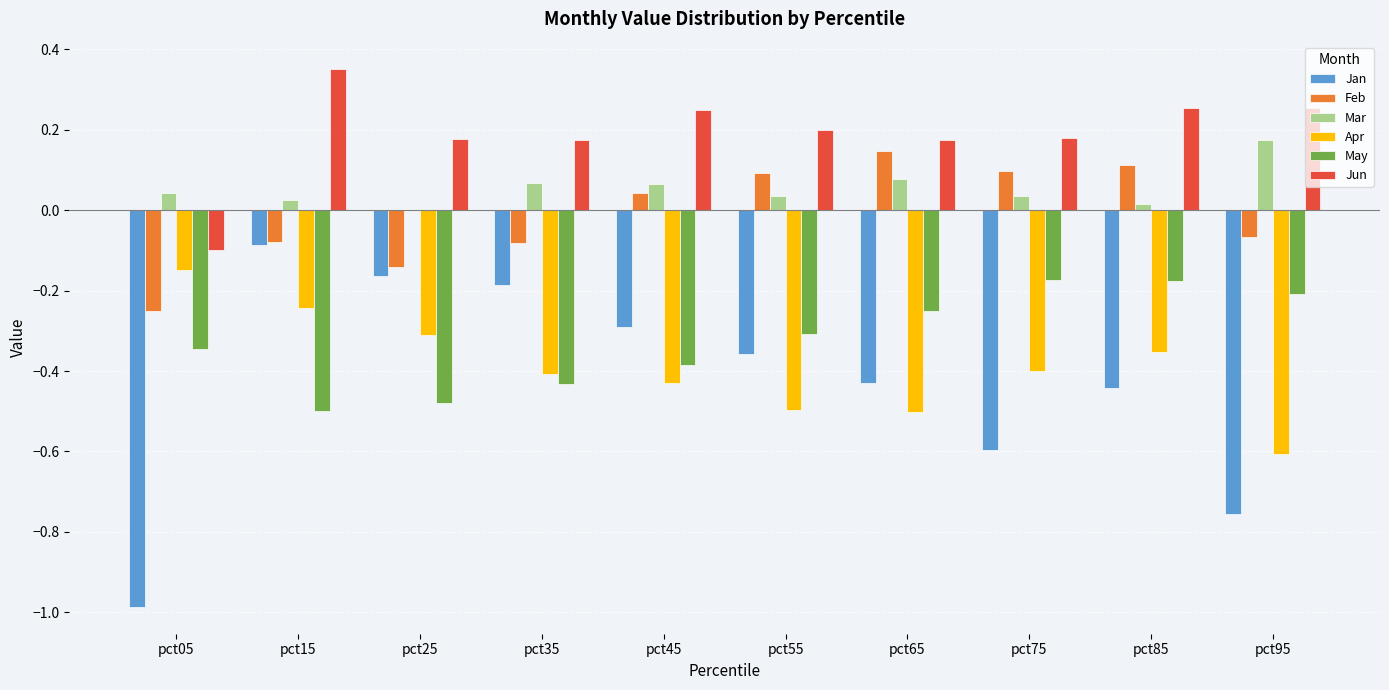

Between pct05 and pct15, which series saw the biggest shift?

Jan